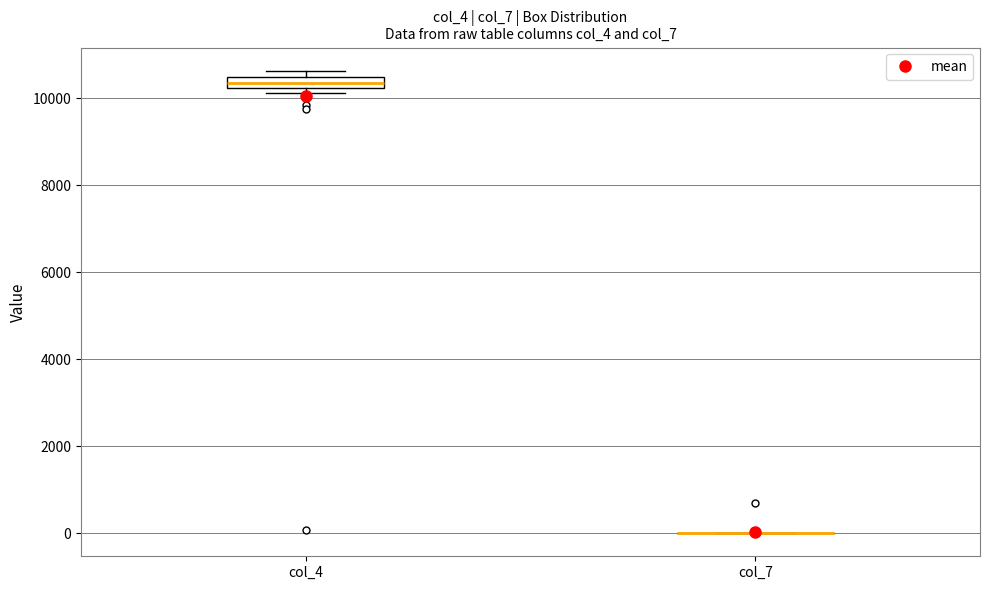

Where is the lower edge of the box for col_4 on the y-axis? The values are not printed on the chart, so give them approximately, as read against the axis.

10200